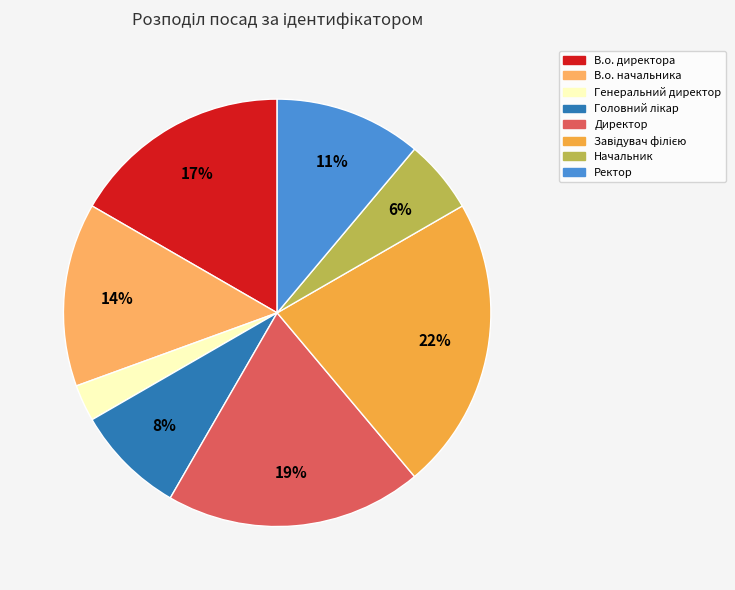

Count the number of slices in the pie.

8